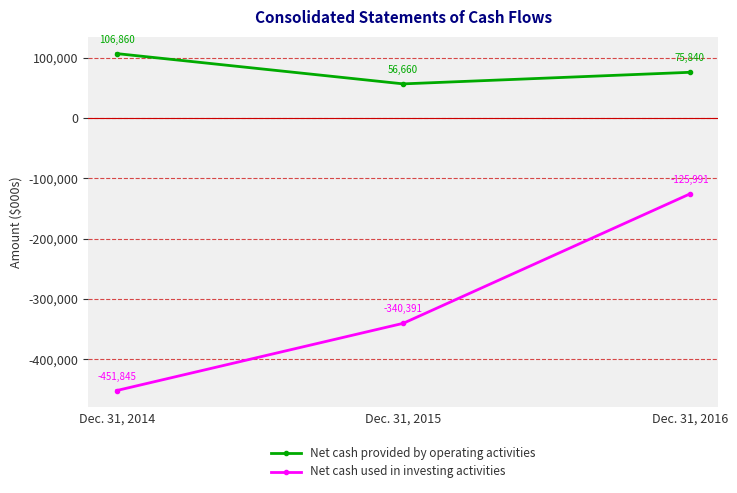

Where is Net cash provided by operating activities nearest to the value 81760?

Dec. 31, 2016